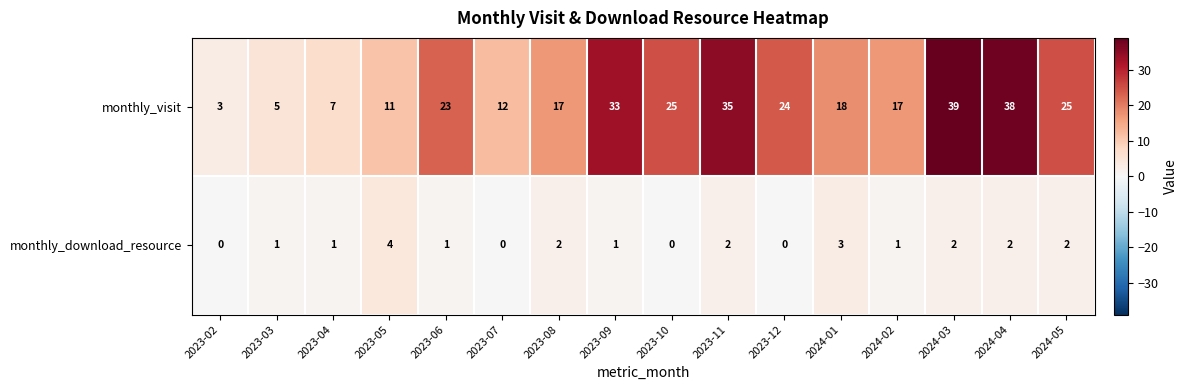

What is the sum of all monthly_visit values?

332